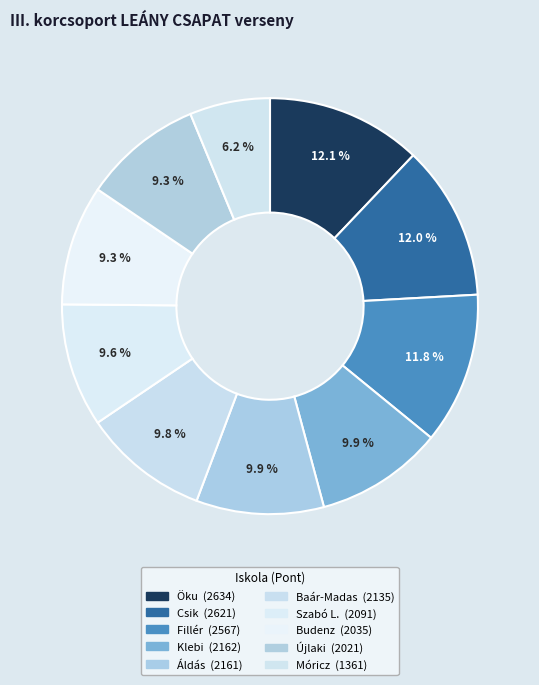

Count the number of slices in the pie.

10